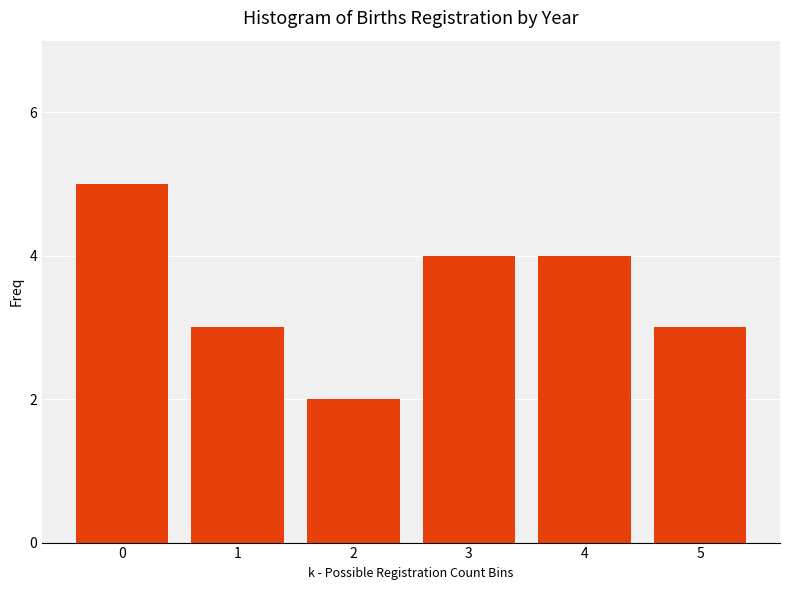

Reading left to right, what are all the values shown in this chart?

5	3	2	4	4	3